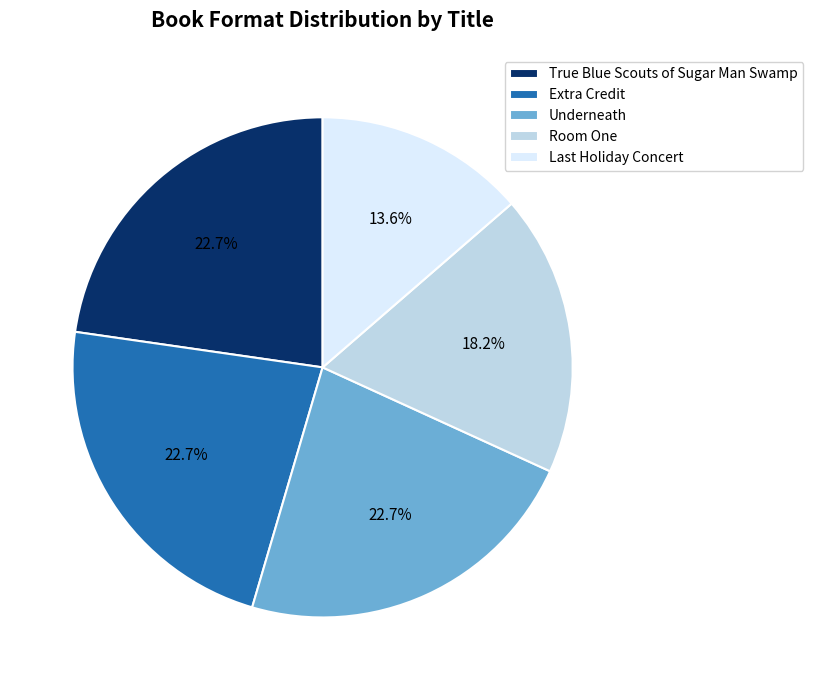

To the nearest percent, what portion does True Blue Scouts of Sugar Man Swamp represent?

23%